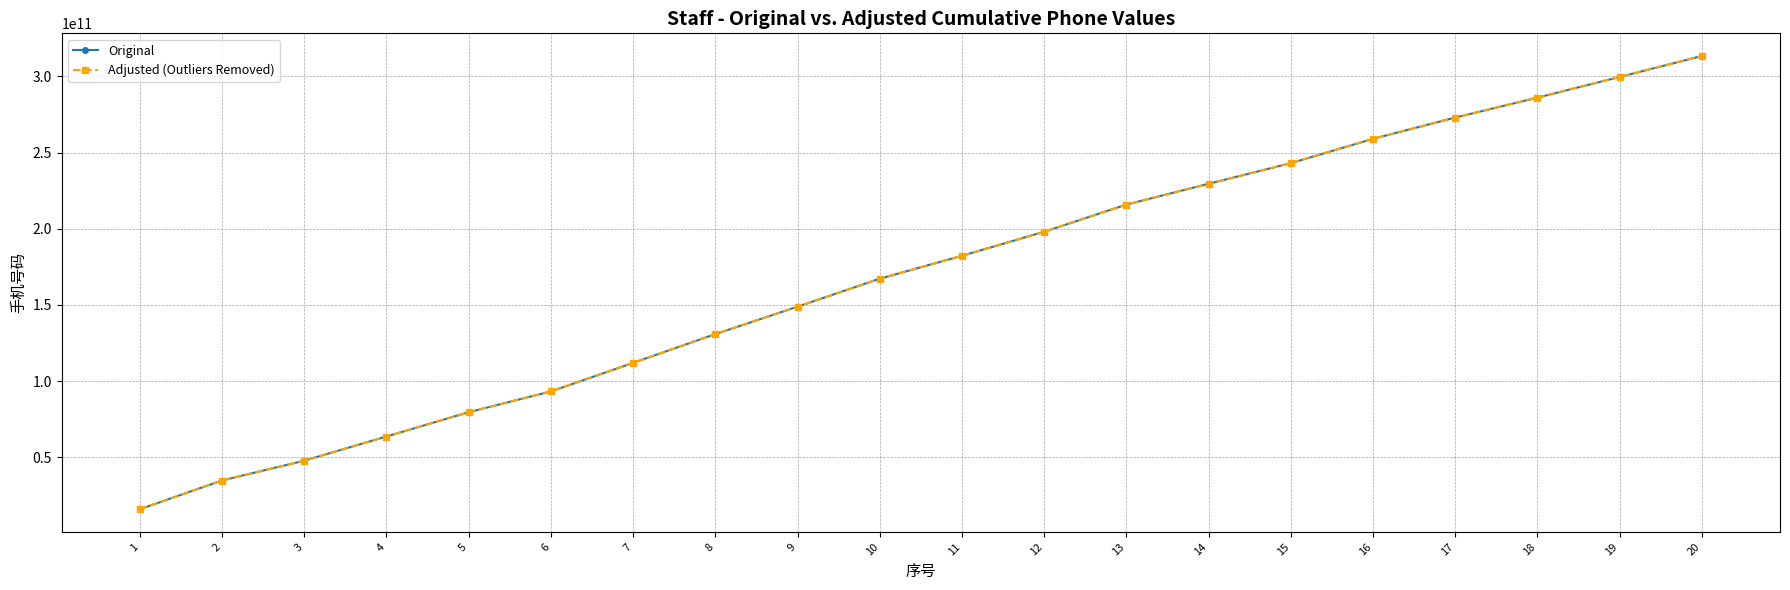

Between 6 and 9, which series saw the biggest shift?

Original